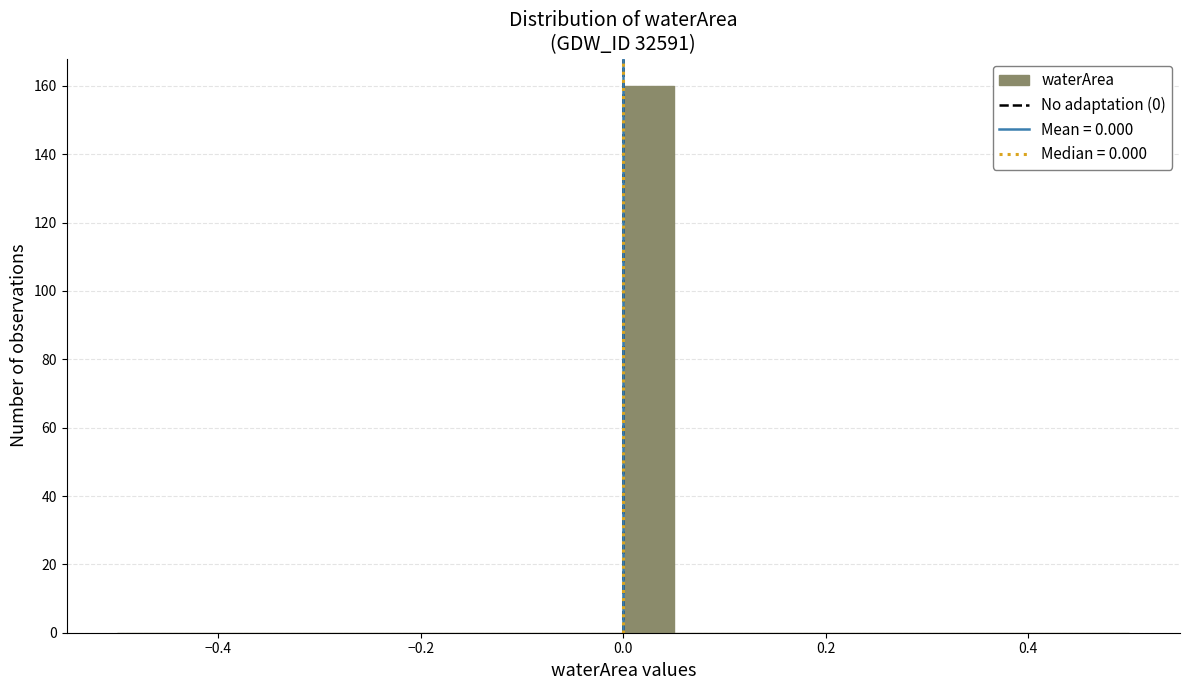

Read against the x-axis, roughly where is the centre of the tallest bar?

0.02